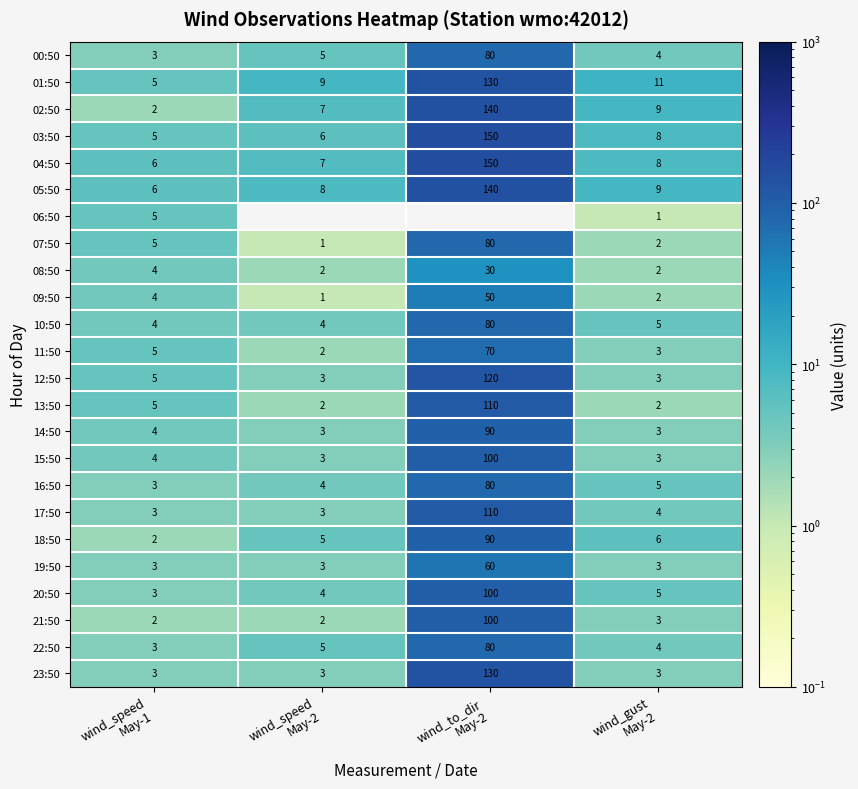

What is the difference between the second highest and second lowest values in the 13:50 series?

3